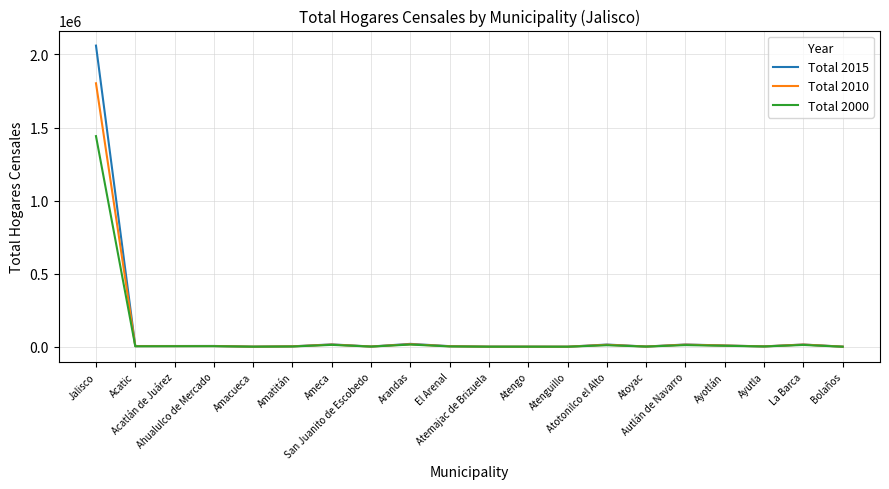

Which category has the highest value in the Total 2015 series?

Jalisco